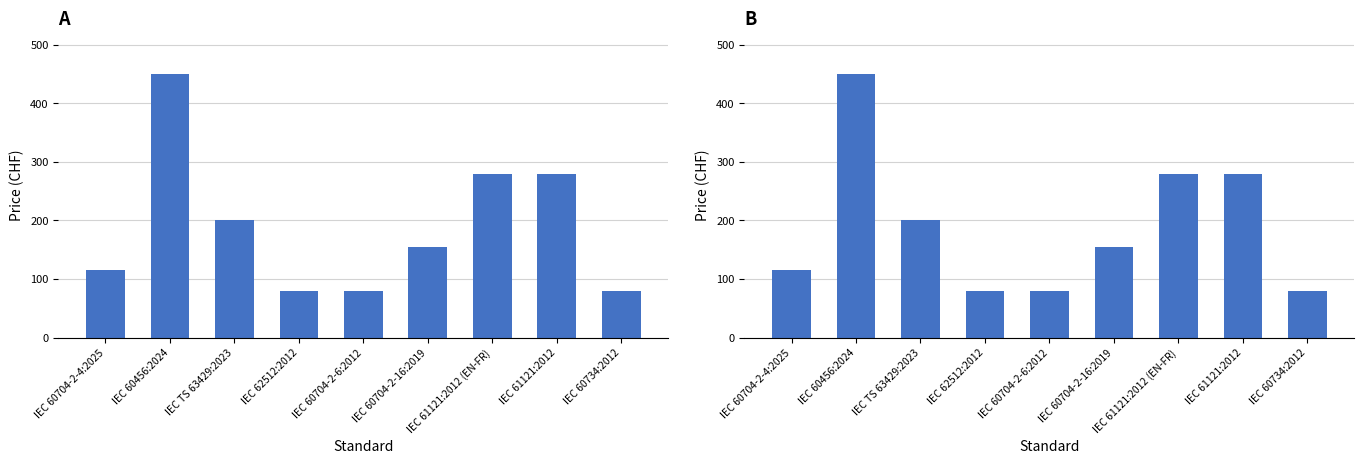

At which label is Price (PDF) closest to 265?

IEC 61121:2012 (EN-FR)